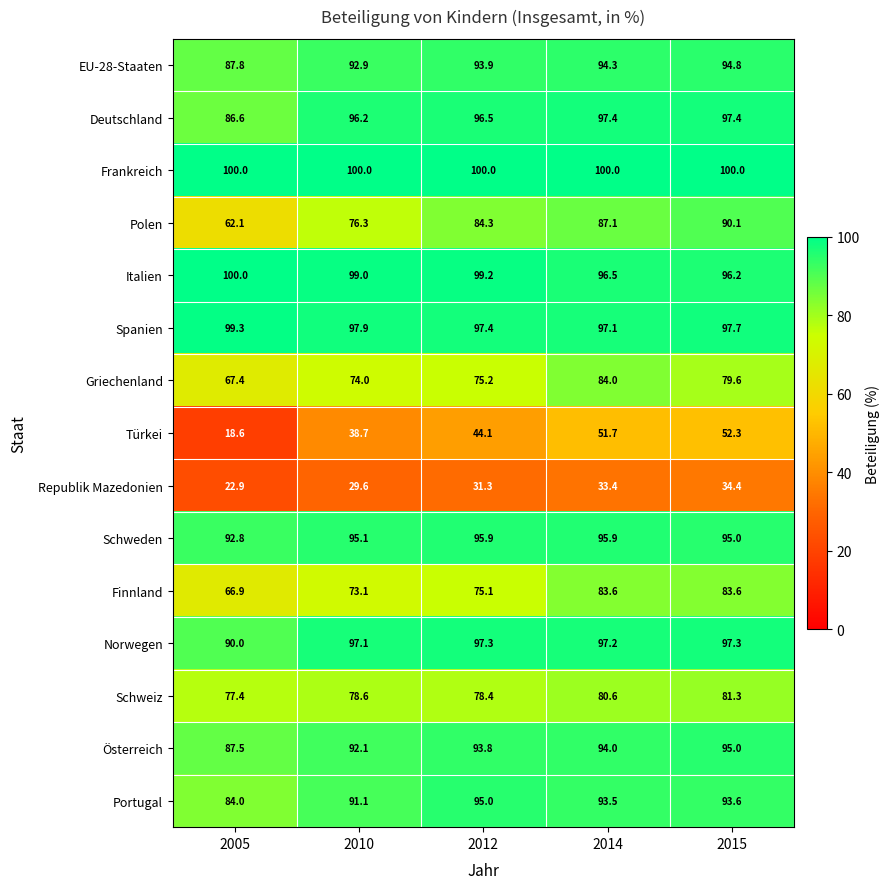

How many categories are shown in the chart?

5